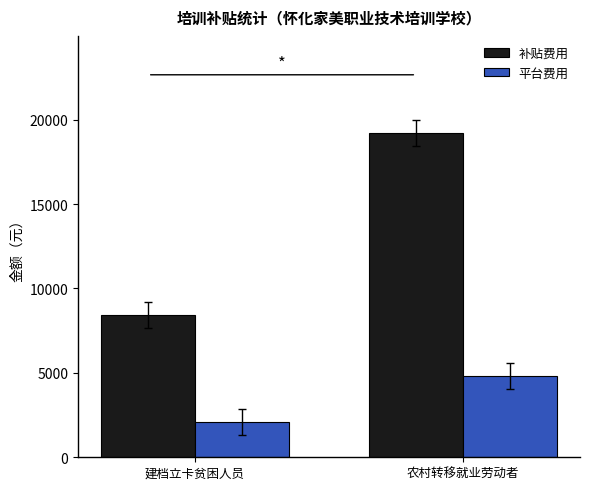

Read the 平台费用 value at 建档立卡贫困人员, to the nearest 100.

2100